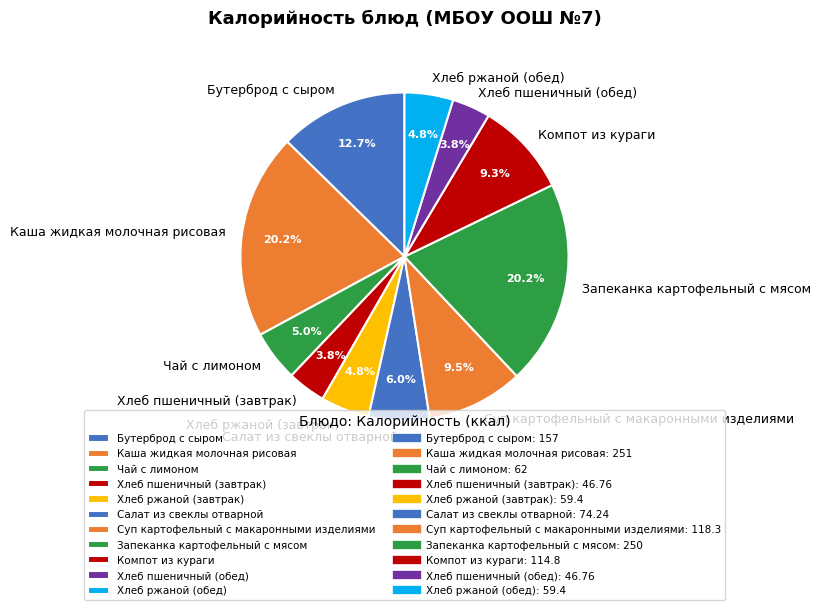

To the nearest percent, what is the difference between the largest and smallest slice percentages?

16%